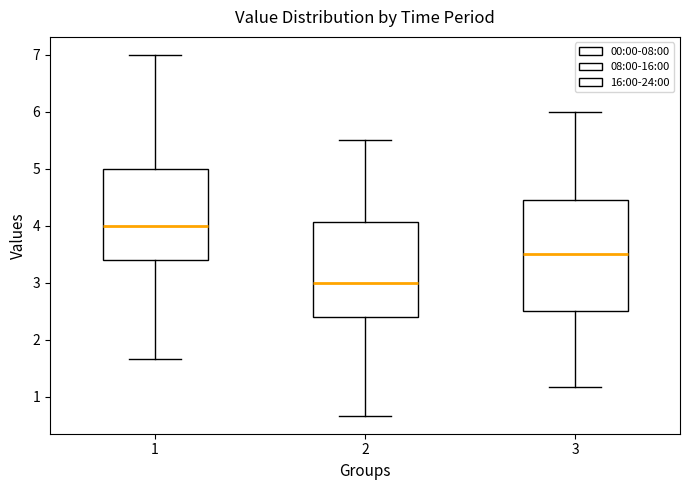

Which box has the highest median line?

1